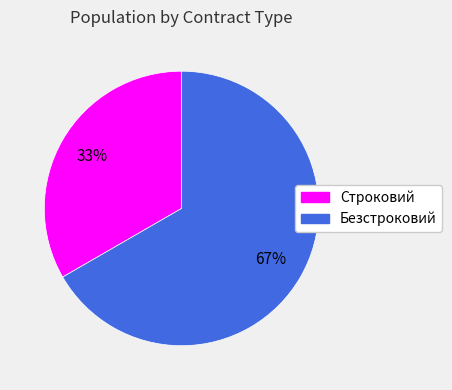

Which has a higher value, Безстроковий or Строковий?

Безстроковий